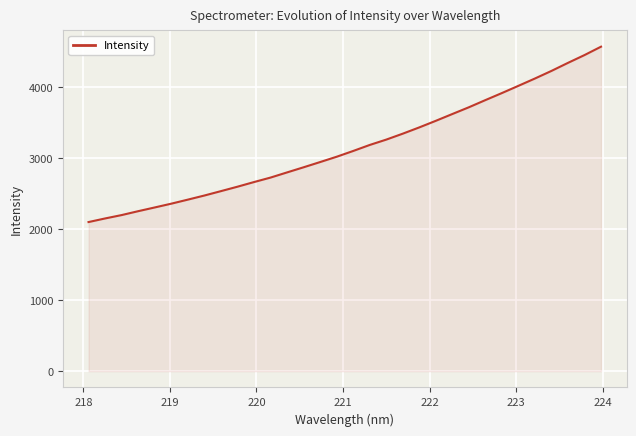

What is the difference between the maximum and minimum values?

2471.6